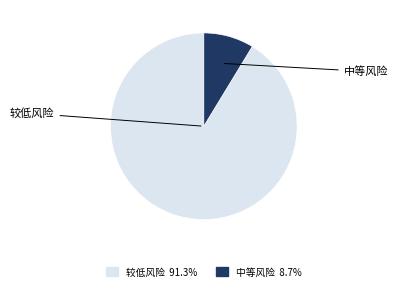

What is the largest slice in the pie chart?

较低风险